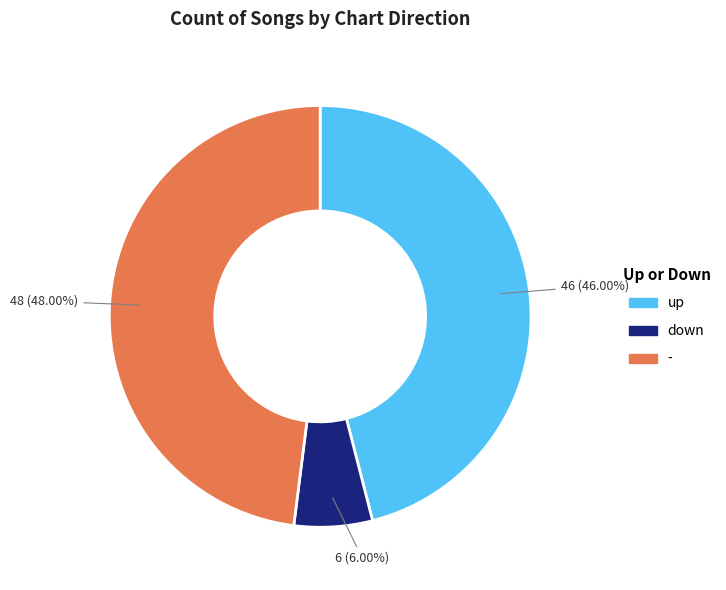

Rank the categories by value from lowest to highest.

down, up, -